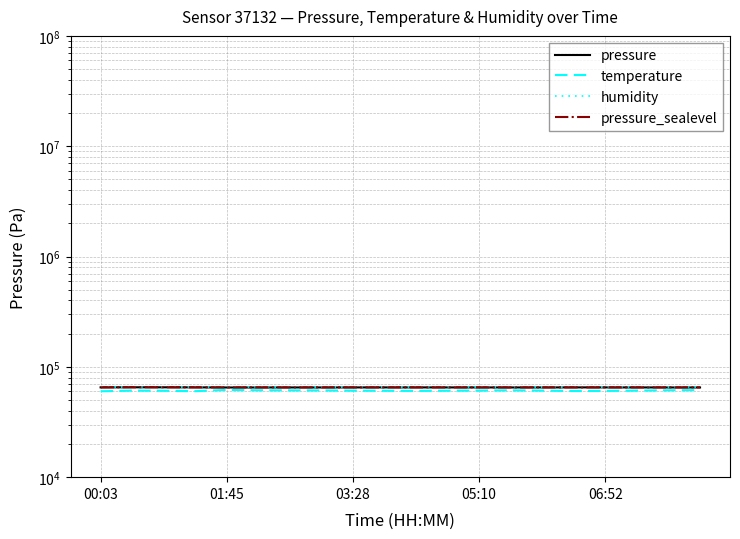

What are all the series names shown in the legend?

pressure, temperature, humidity, pressure_sealevel